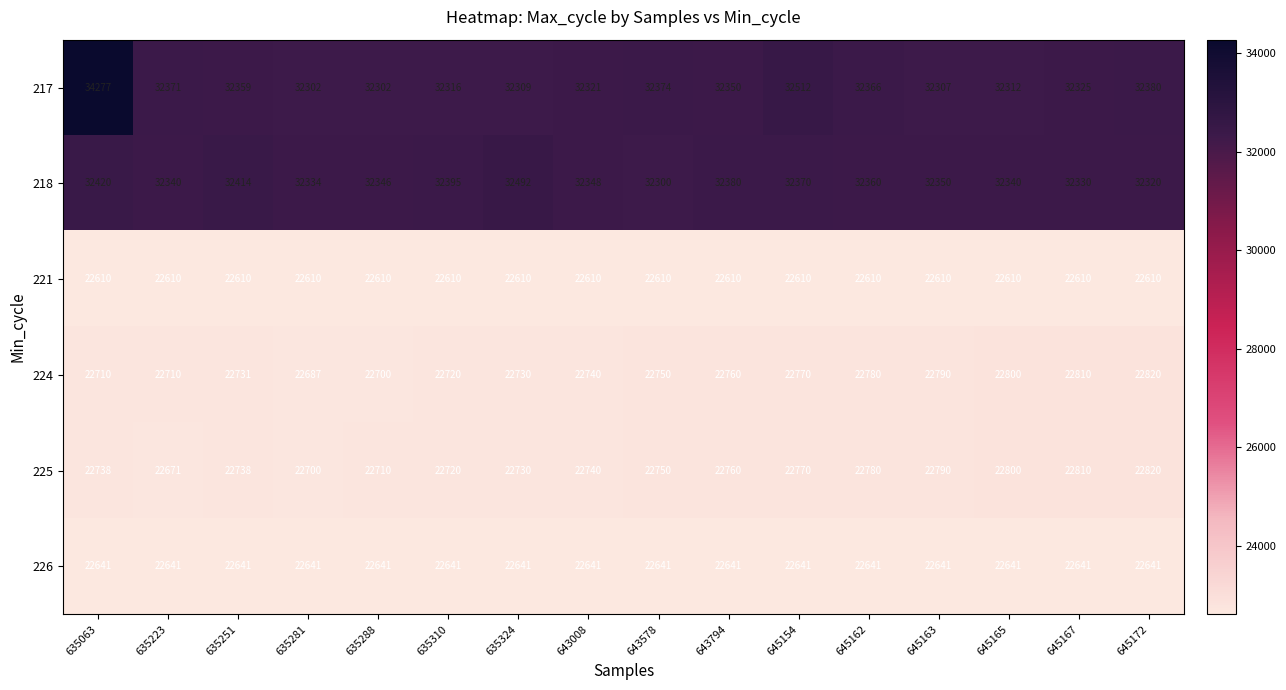

What is the sum of the 221 values at 645167 and 643008?

45220